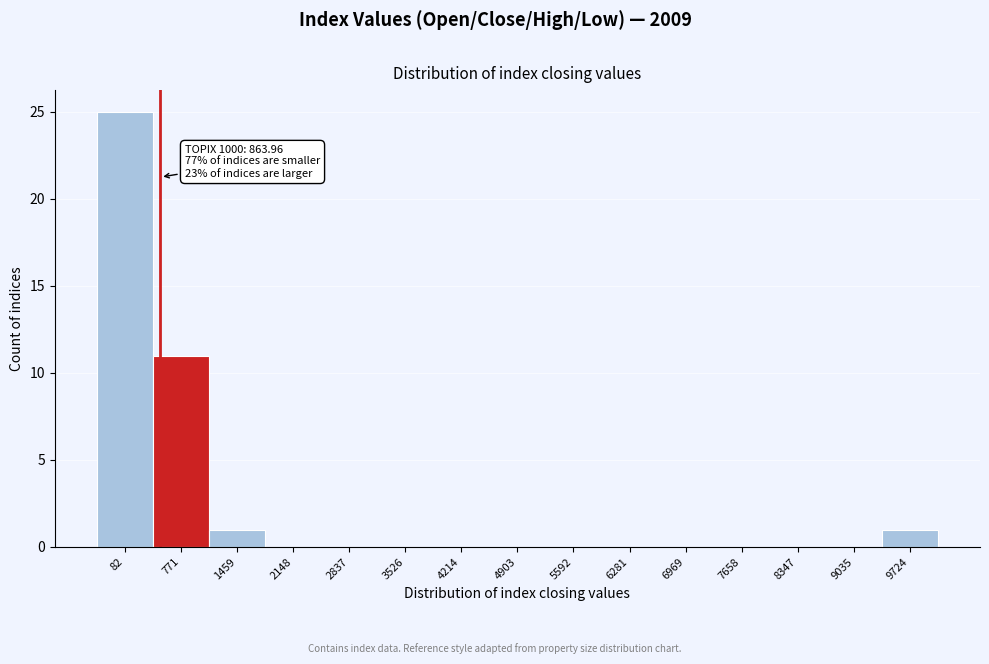

Reading left to right, transcribe all the data shown in this chart.

82=25	771=11	1459=1	2148=0	2837=0	3526=0	4214=0	4903=0	5592=0	6281=0	6969=0	7658=0	8347=0	9035=0	9724=1